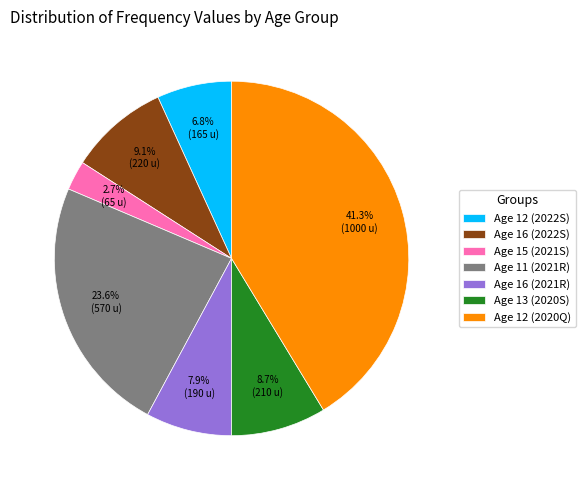

What portion of the pie excludes Age 13 (2020S)?

91.3%